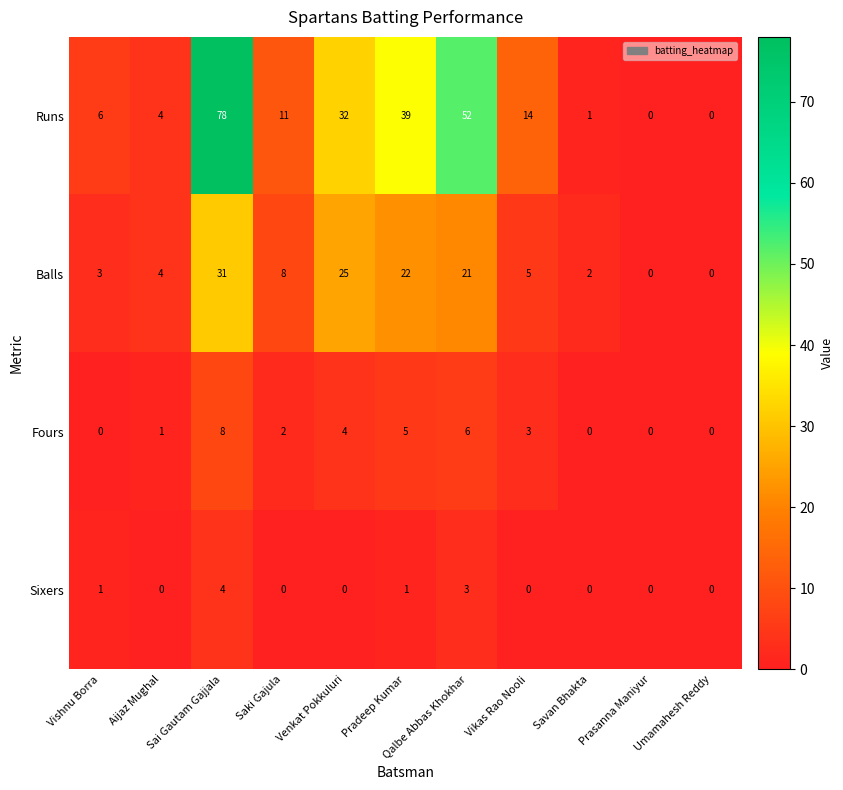

How many series are shown in this chart?

4